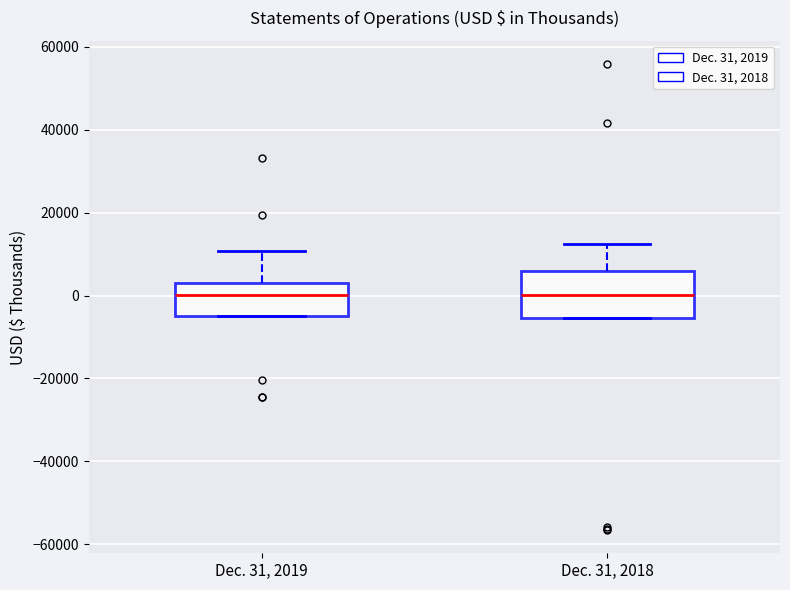

Which box is the tallest, from its lower edge to its upper edge?

Dec. 31, 2018